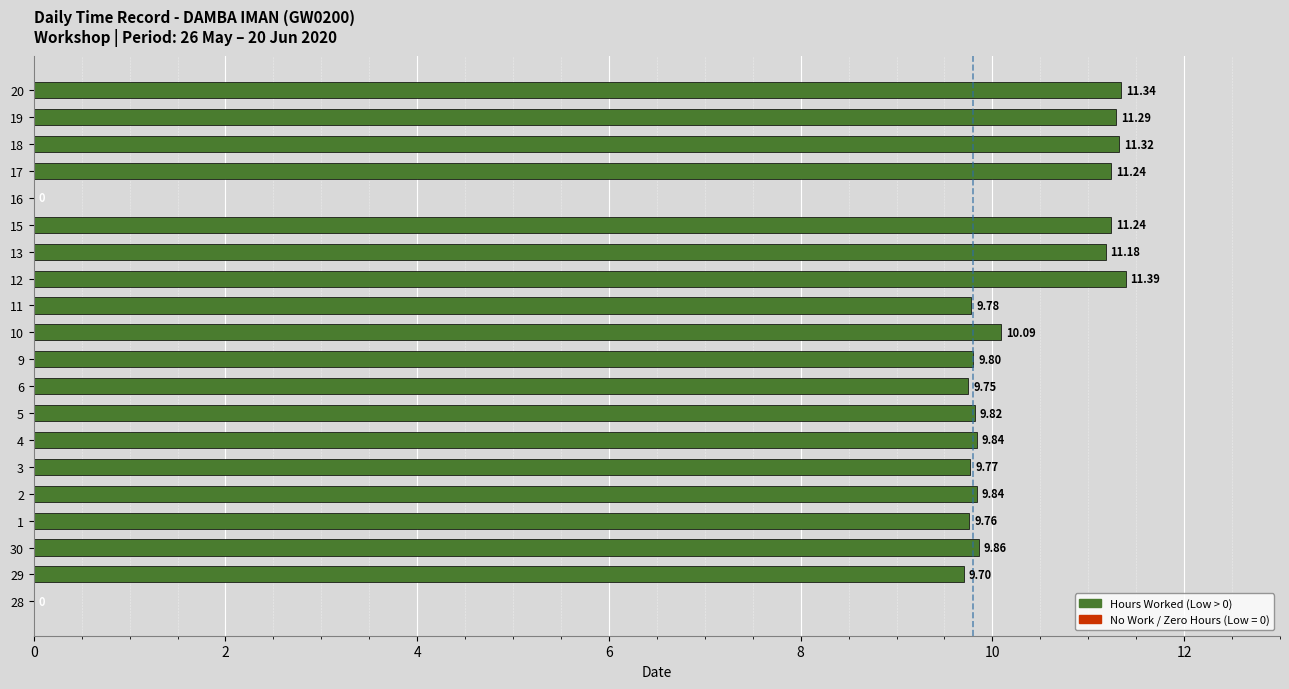

What is the change in value from 5 to 12?

+1.6